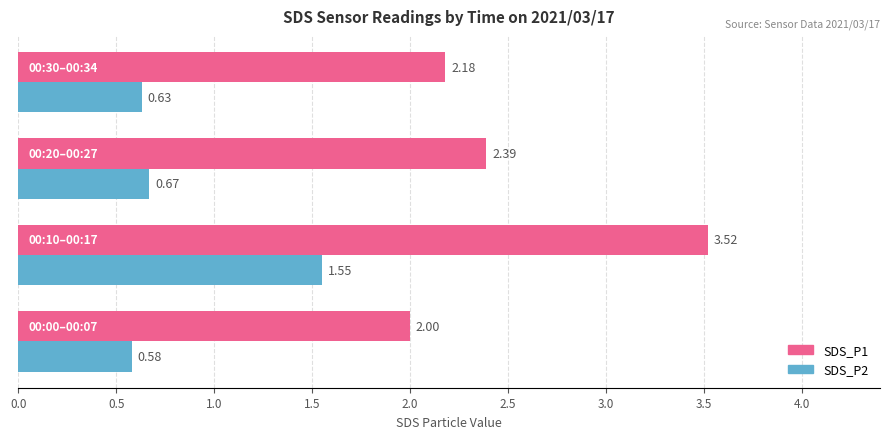

What is the difference between the second highest and minimum values in the SDS_P1 series?

0.4